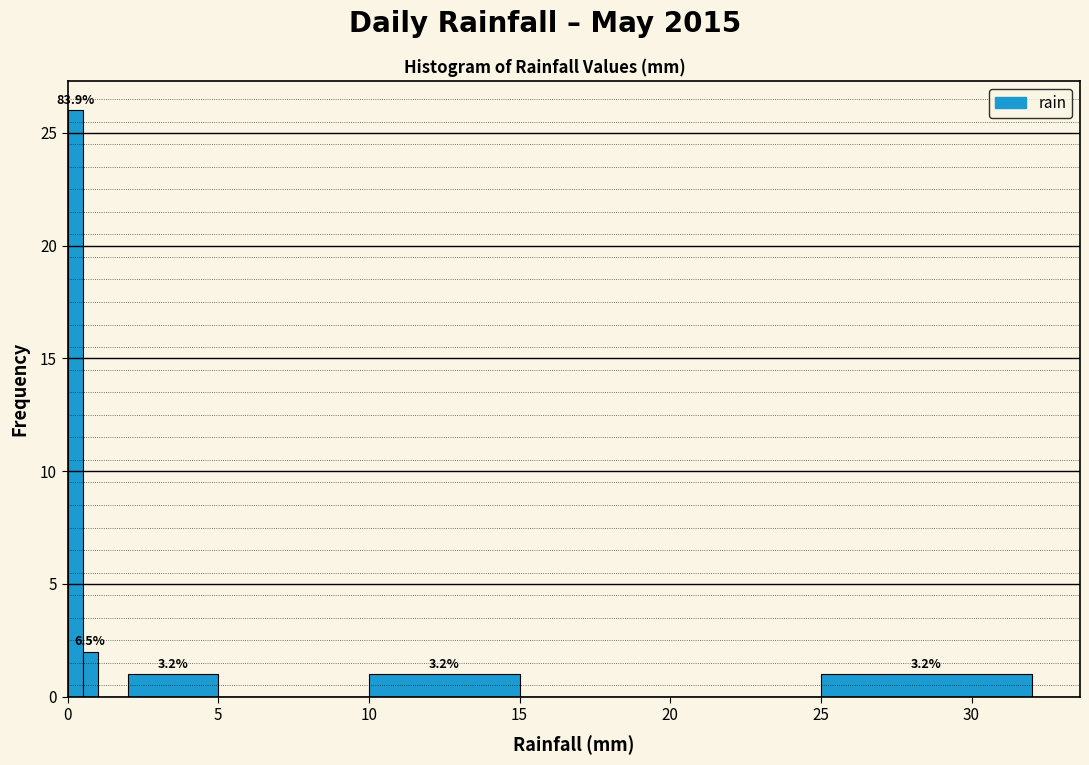

Around what value on the x-axis is the tallest bar? Give the approximate position of its centre, as read against the axis.

0.5